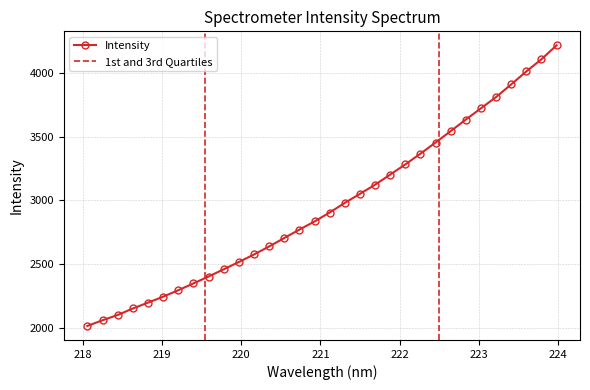

Is this an area chart (filled region under the line)?

No